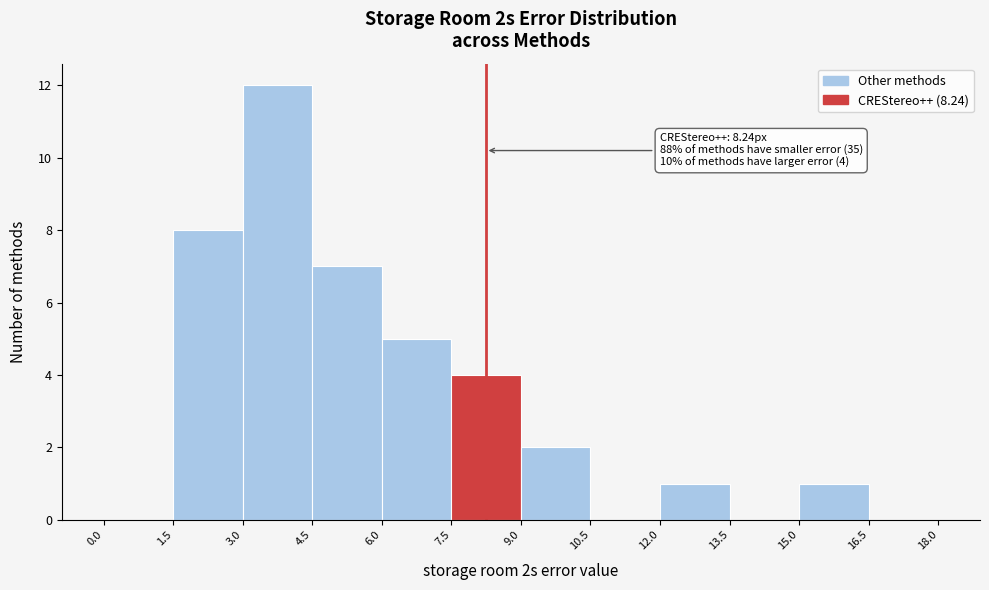

Which range on the x-axis has the tallest bar?

3.0 to 4.5